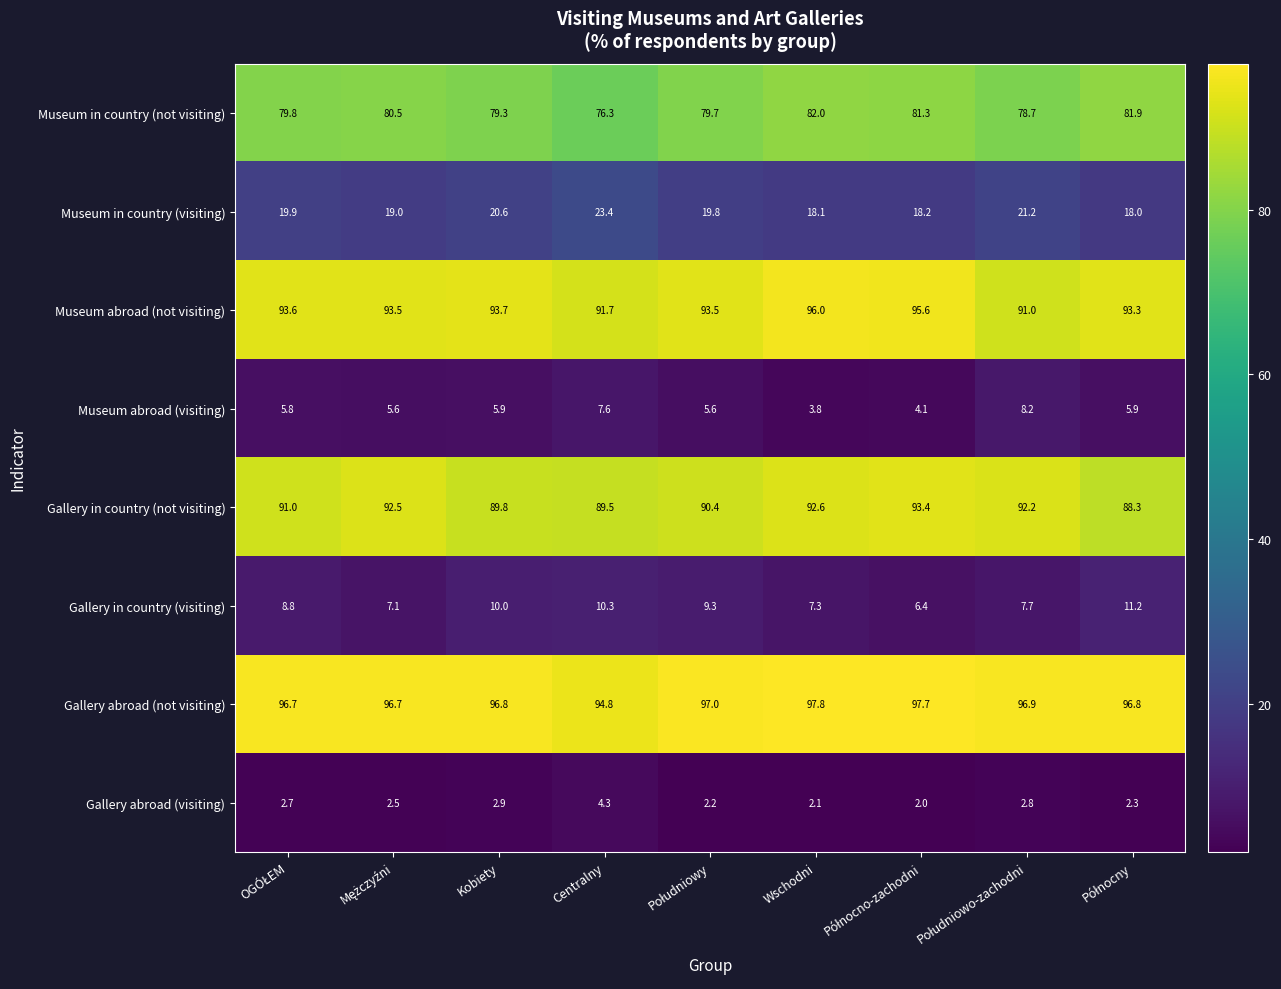

What is the difference between the maximum and second lowest values in the Museum in country (visiting) series?

5.3